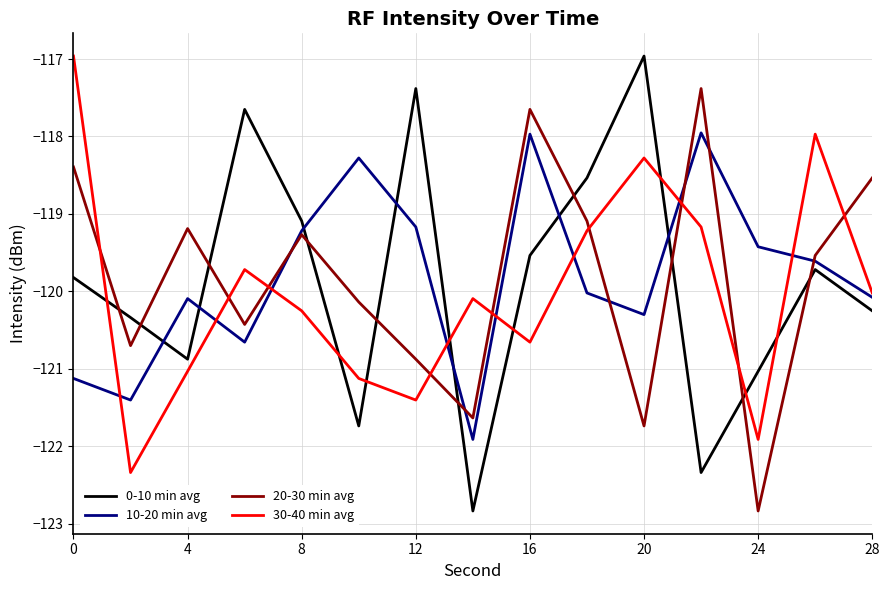

True or false: 30-40 min avg and 20-30 min avg intersect in this chart.

True